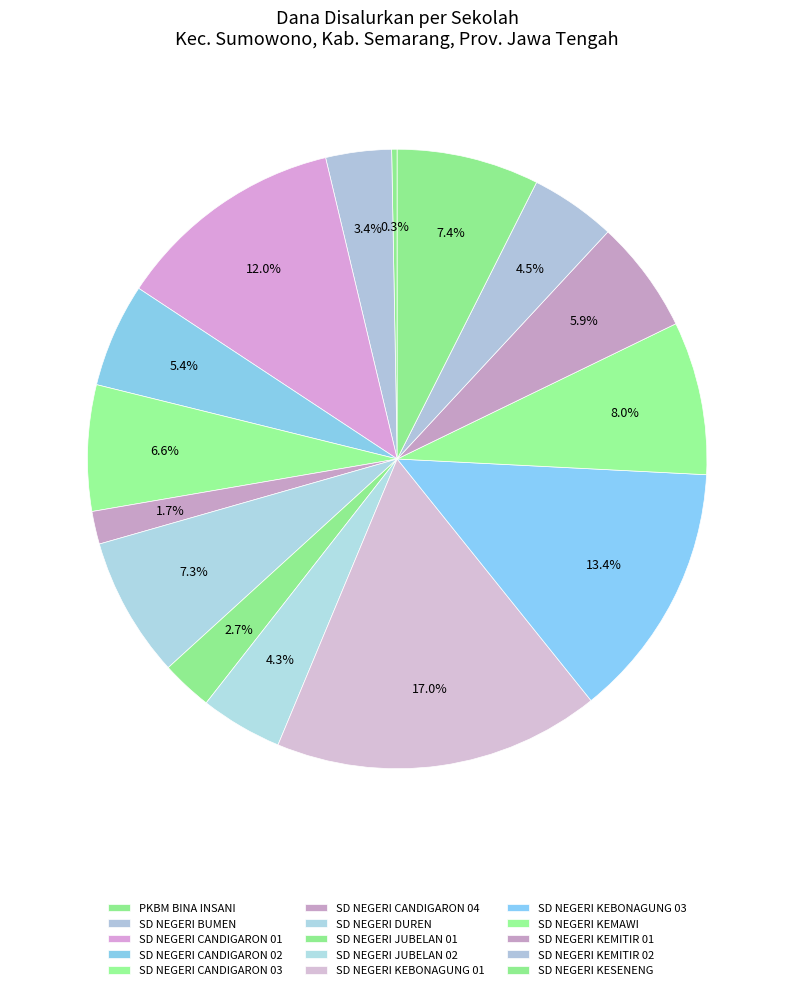

Which slice is the smallest?

PKBM BINA INSANI